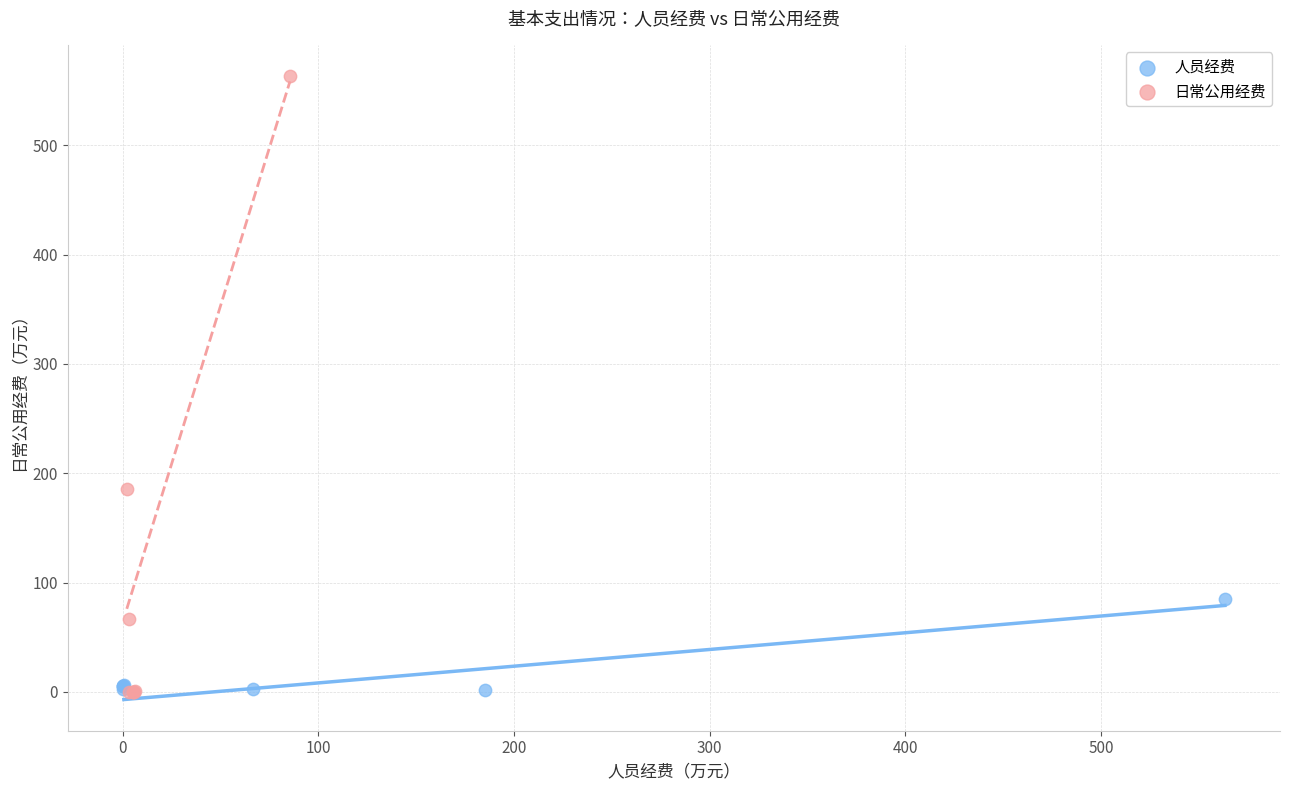

Which series has the widest spread of Y values?

日常公用经费